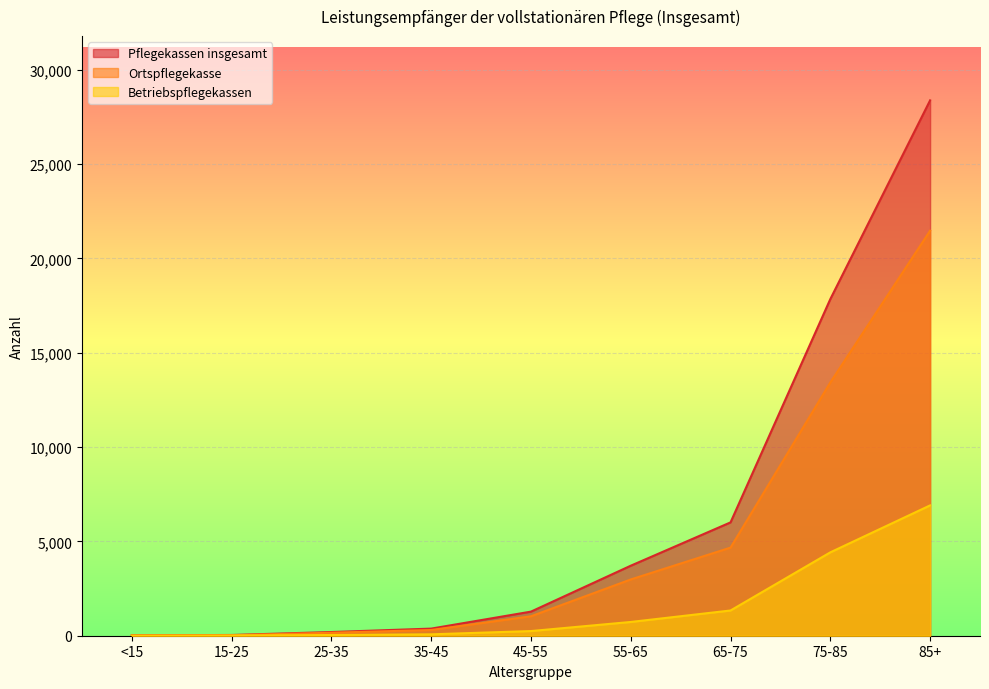

Which series has the largest total across all categories?

Pflegekassen insgesamt